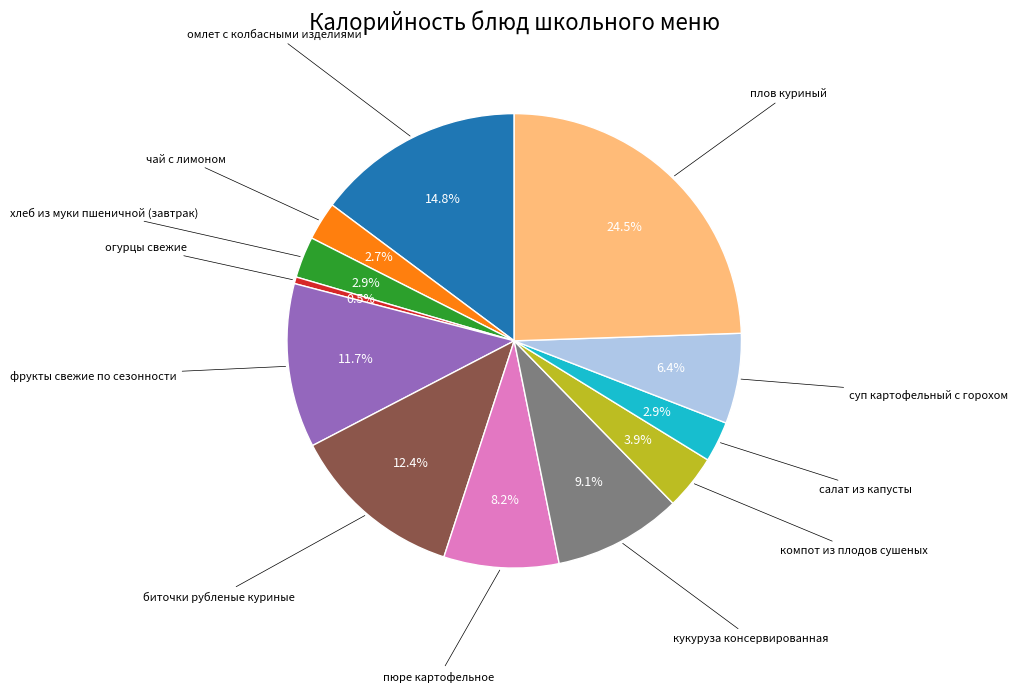

Is there a majority slice in this chart?

No